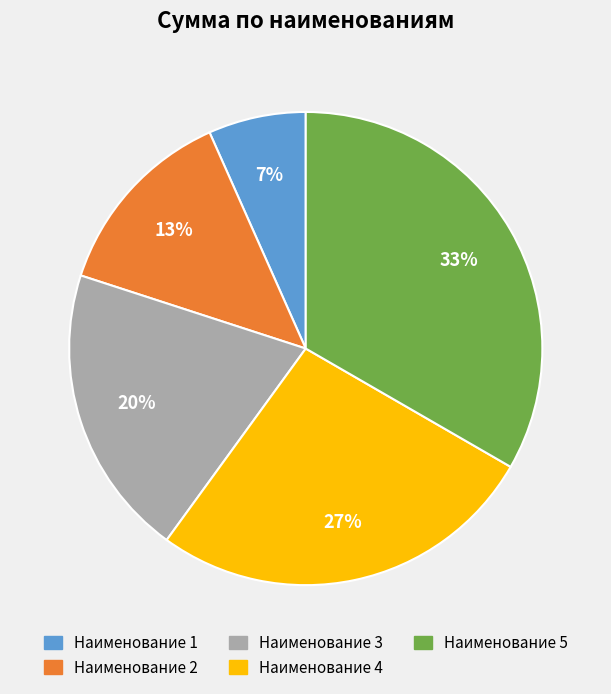

Do Наименование 2 and Наименование 1 together represent more than half of the pie?

No